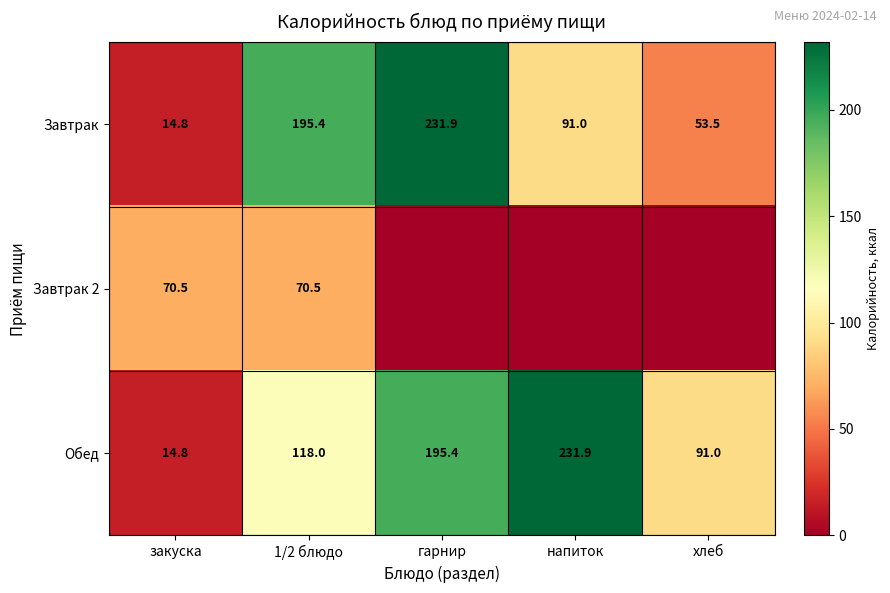

Rank the series at 1/2 блюдо from lowest to highest value.

Завтрак 2, Обед, Завтрак